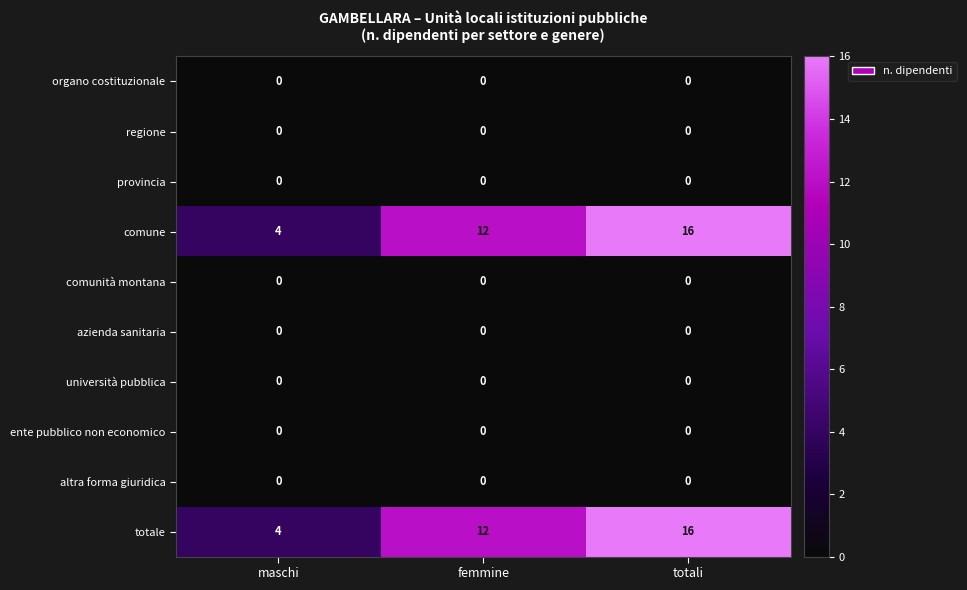

The ente pubblico non economico series shows 0 at femmine. True or false?

True